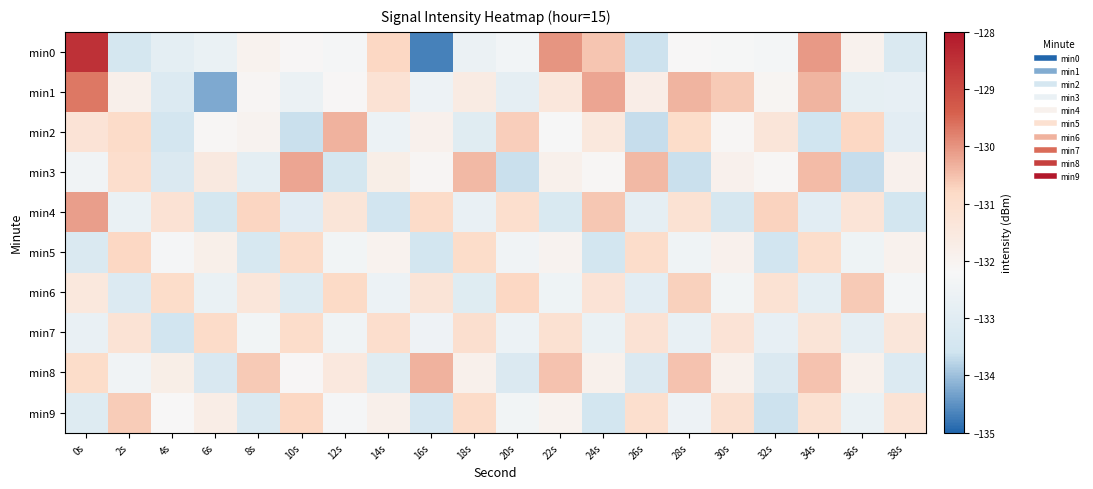

Reading right to left, transcribe all the data shown in this chart.

min0: 38s=-133.2	36s=-131.9	34s=-130.1	32s=-132.3	30s=-132.2	28s=-132.2	26s=-133.6	24s=-130.6	22s=-130.0	20s=-132.4	18s=-132.6	16s=-134.7	14s=-130.8	12s=-132.3	10s=-132.1	8s=-132.0	6s=-132.7	4s=-132.9	2s=-133.4	0s=-128.5
min1: 38s=-132.8	36s=-132.8	34s=-130.4	32s=-132.1	30s=-130.6	28s=-130.4	26s=-131.7	24s=-130.2	22s=-131.4	20s=-132.8	18s=-131.6	16s=-132.5	14s=-131.2	12s=-132.1	10s=-132.6	8s=-132.1	6s=-134.2	4s=-133.2	2s=-131.9	0s=-129.7
min2: 38s=-132.9	36s=-130.8	34s=-133.6	32s=-131.3	30s=-132.1	28s=-130.9	26s=-133.7	24s=-131.5	22s=-132.2	20s=-130.7	18s=-133.0	16s=-131.9	14s=-132.6	12s=-130.3	10s=-133.7	8s=-132.0	6s=-132.1	4s=-133.5	2s=-130.9	0s=-131.2
min3: 38s=-131.9	36s=-133.7	34s=-130.4	32s=-132.1	30s=-131.9	28s=-133.7	26s=-130.4	24s=-132.1	22s=-131.9	20s=-133.6	18s=-130.4	16s=-132.1	14s=-131.8	12s=-133.4	10s=-130.2	8s=-132.9	6s=-131.5	4s=-133.2	2s=-131.0	0s=-132.5
min4: 38s=-133.5	36s=-131.3	34s=-133.0	32s=-130.7	30s=-133.4	28s=-131.2	26s=-132.8	24s=-130.6	22s=-133.3	20s=-131.0	18s=-132.7	16s=-130.9	14s=-133.5	12s=-131.3	10s=-133.0	8s=-130.7	6s=-133.4	4s=-131.2	2s=-132.7	0s=-130.1
min5: 38s=-131.9	36s=-132.5	34s=-131.0	32s=-133.5	30s=-131.9	28s=-132.5	26s=-130.9	24s=-133.5	22s=-132.0	20s=-132.4	18s=-130.9	16s=-133.5	14s=-132.0	12s=-132.4	10s=-130.9	8s=-133.4	6s=-131.8	4s=-132.3	2s=-130.8	0s=-133.2
min6: 38s=-132.3	36s=-130.6	34s=-132.9	32s=-131.2	30s=-132.4	28s=-130.7	26s=-133.0	24s=-131.2	22s=-132.5	20s=-130.8	18s=-133.0	16s=-131.3	14s=-132.6	12s=-130.8	10s=-133.1	8s=-131.4	6s=-132.6	4s=-130.9	2s=-133.2	0s=-131.5
min7: 38s=-131.4	36s=-132.8	34s=-131.3	32s=-132.8	30s=-131.2	28s=-132.7	26s=-131.2	24s=-132.7	22s=-131.1	20s=-132.6	18s=-131.1	16s=-132.5	14s=-131.0	12s=-132.5	10s=-130.9	8s=-132.4	6s=-130.9	4s=-133.5	2s=-131.2	0s=-132.7
min8: 38s=-133.2	36s=-131.9	34s=-130.5	32s=-133.2	30s=-131.9	28s=-130.5	26s=-133.2	24s=-131.9	22s=-130.5	20s=-133.2	18s=-131.9	16s=-130.3	14s=-133.0	12s=-131.5	10s=-132.2	8s=-130.6	6s=-133.3	4s=-131.8	2s=-132.4	0s=-130.9
min9: 38s=-131.2	36s=-132.7	34s=-131.1	32s=-133.6	30s=-131.1	28s=-132.5	26s=-131.0	24s=-133.5	22s=-132.0	20s=-132.4	18s=-130.9	16s=-133.4	14s=-131.8	12s=-132.3	10s=-130.8	8s=-133.2	6s=-131.7	4s=-132.2	2s=-130.6	0s=-133.1